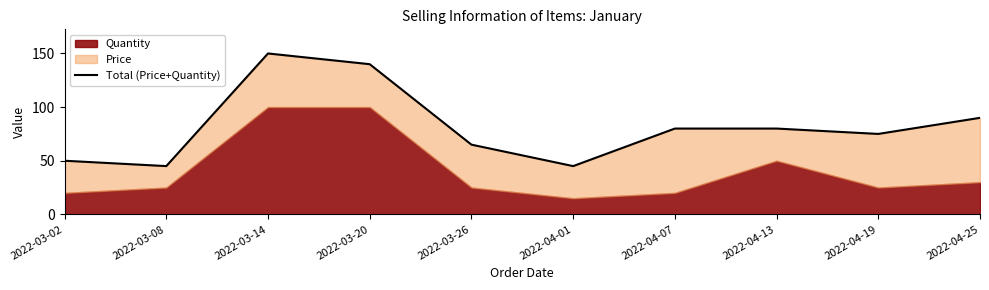

At which category does the chart reach its peak across all series?

2022-03-14